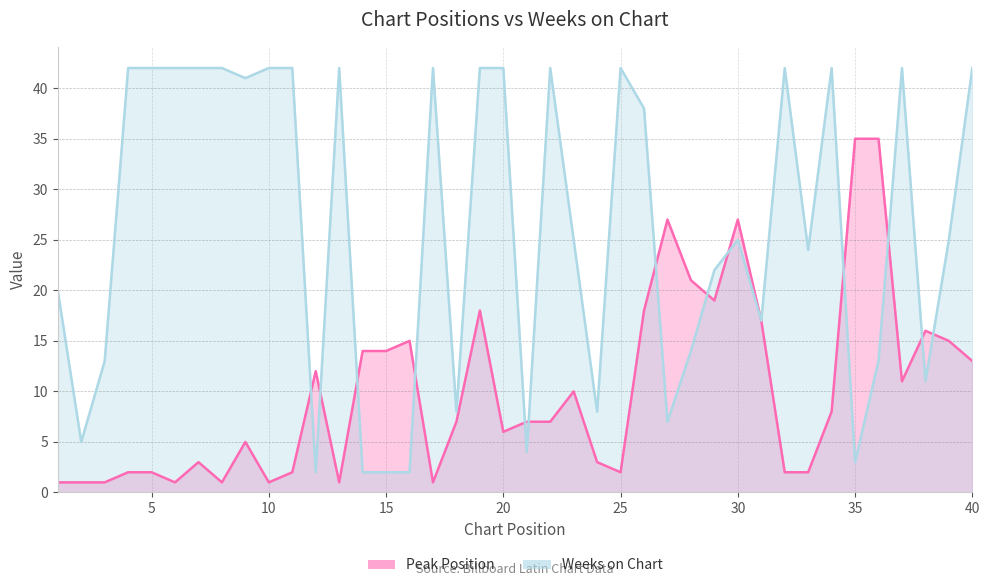

What is the average value of the Peak Position series?

10